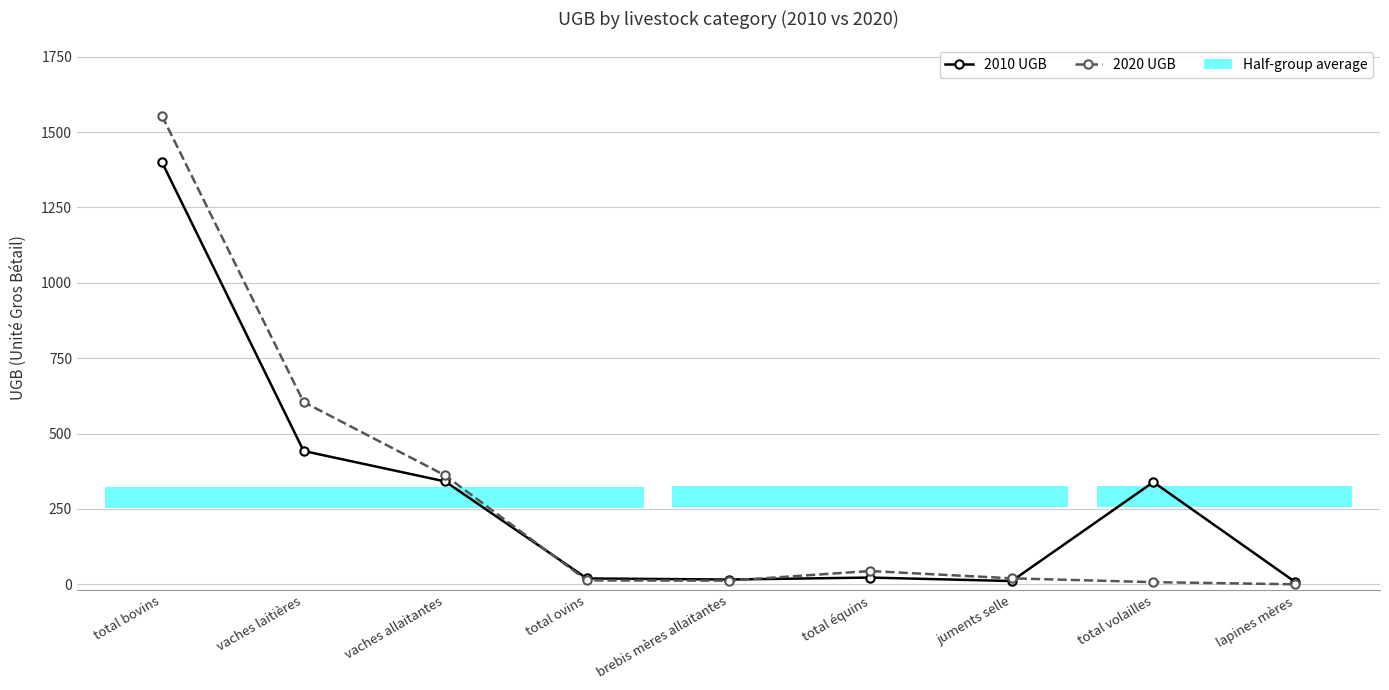

Is it true that 2020 UGB equals 12.1 at brebis mères allaitantes?

True